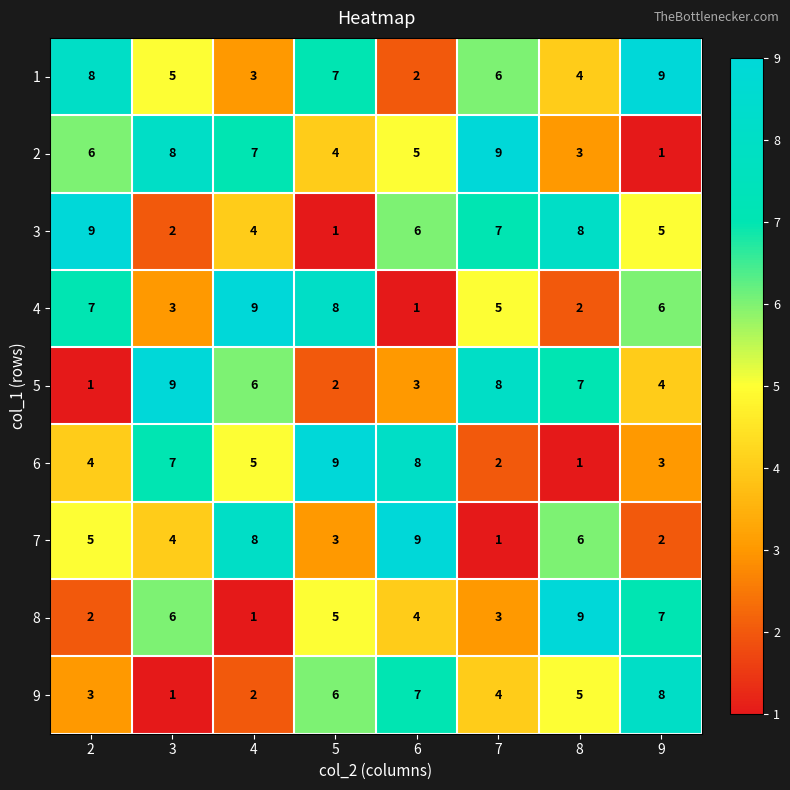

What is the difference between the second highest and second lowest values in the 7 series?

6